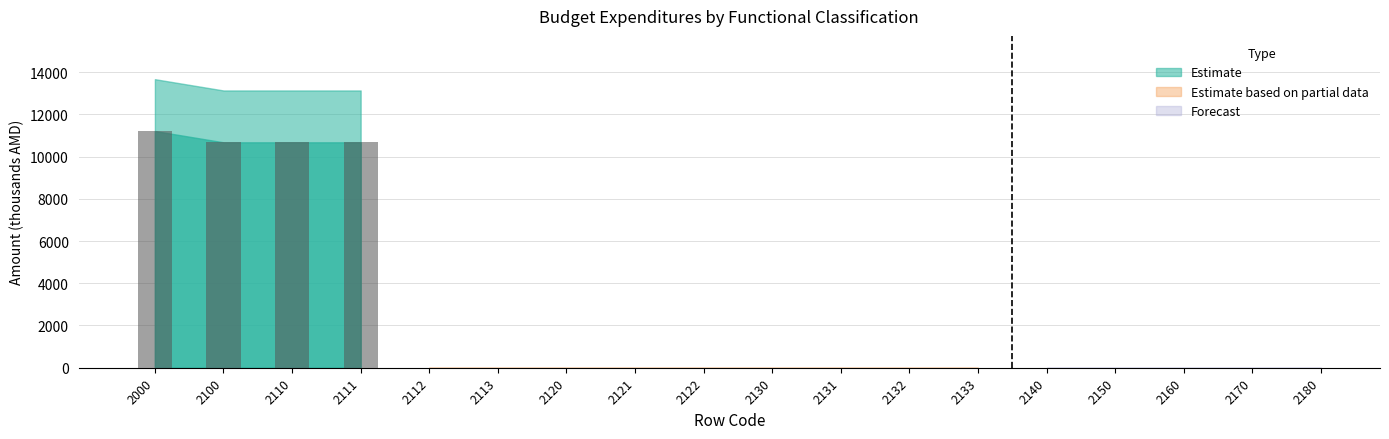

At how many categories does at least one series exceed 13225?

1